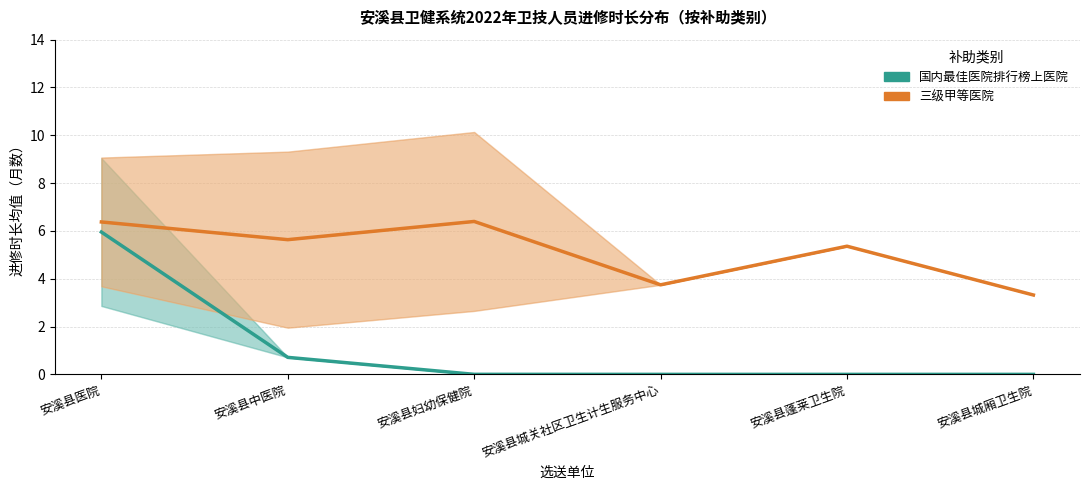

What is the sum of all 三级甲等医院 values?

30.8